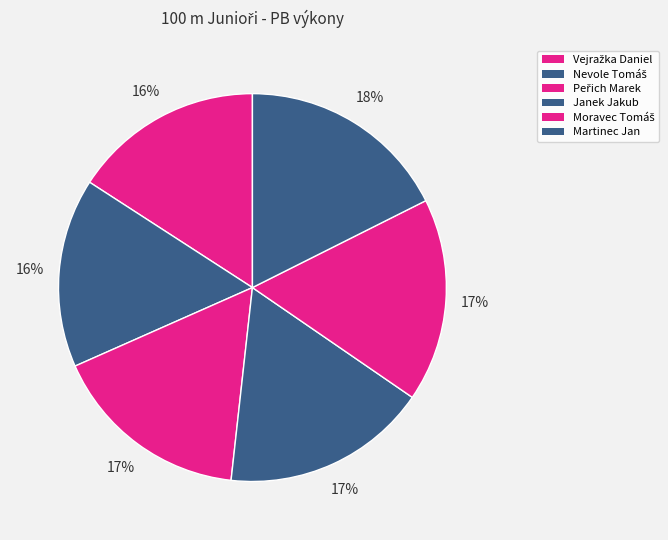

True or false: Peřich Marek accounts for 17% of the total.

True